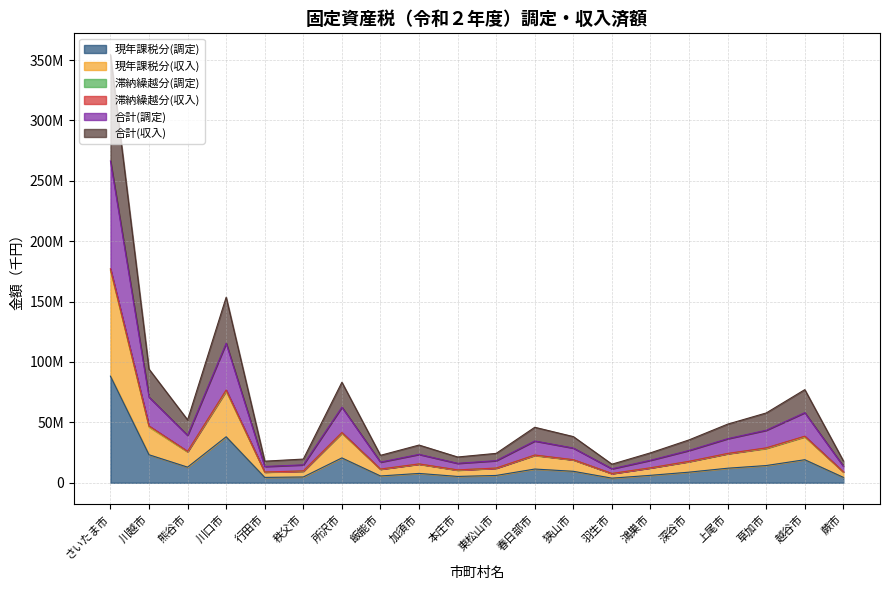

Does the chart display data point markers on the line(s)?

No